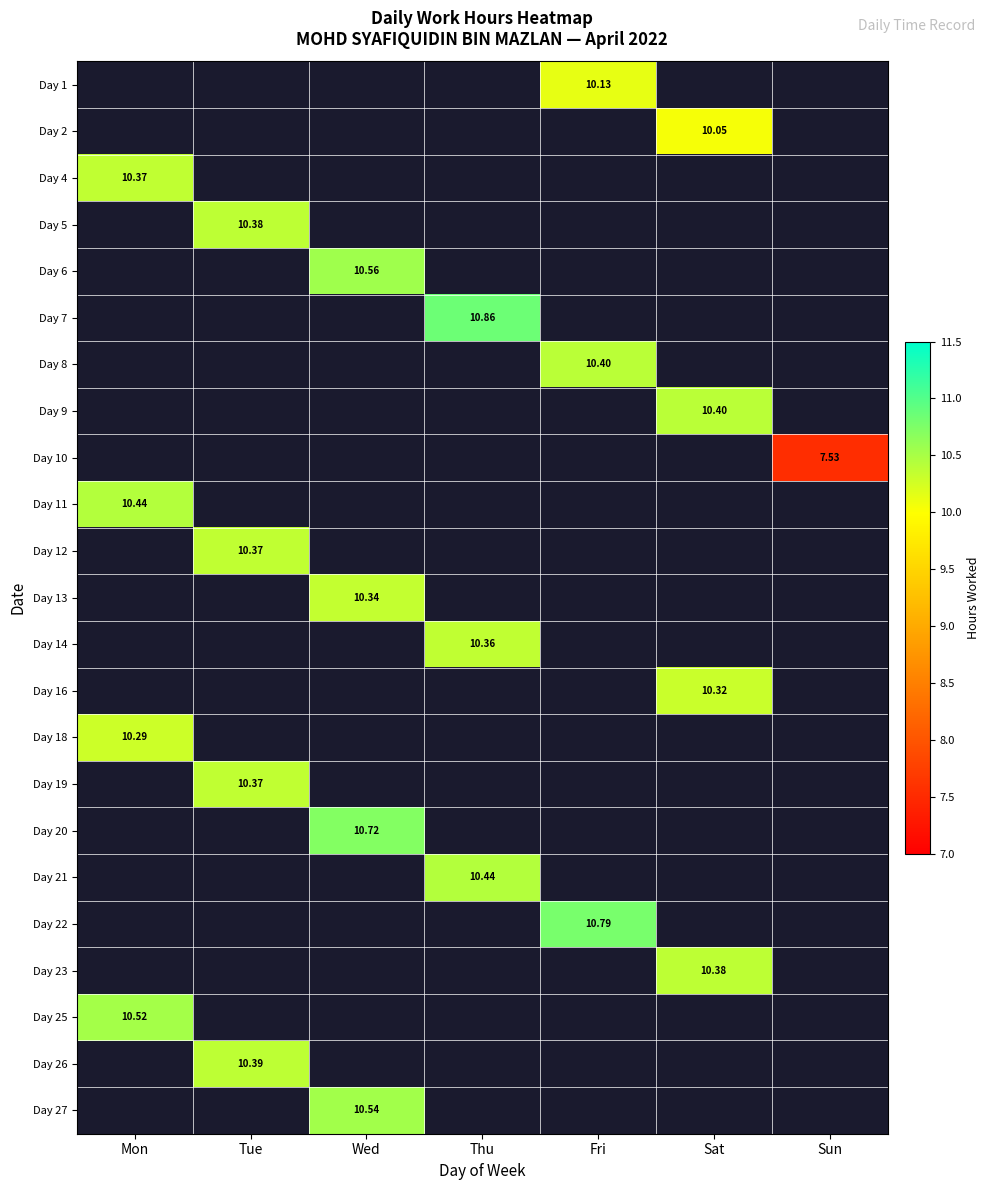

What is the spread (max minus min) of values at Fri?

0.7